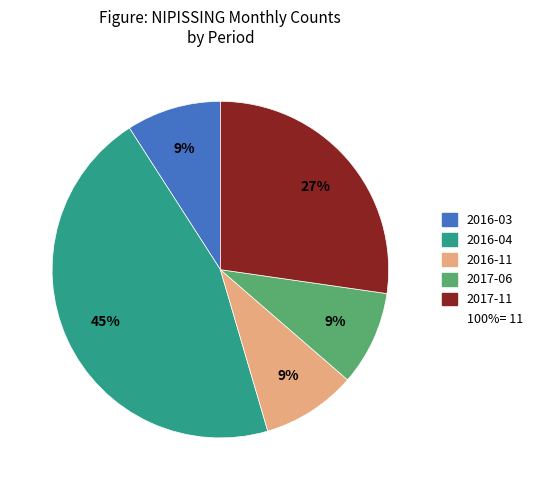

Count the number of slices in the pie.

5